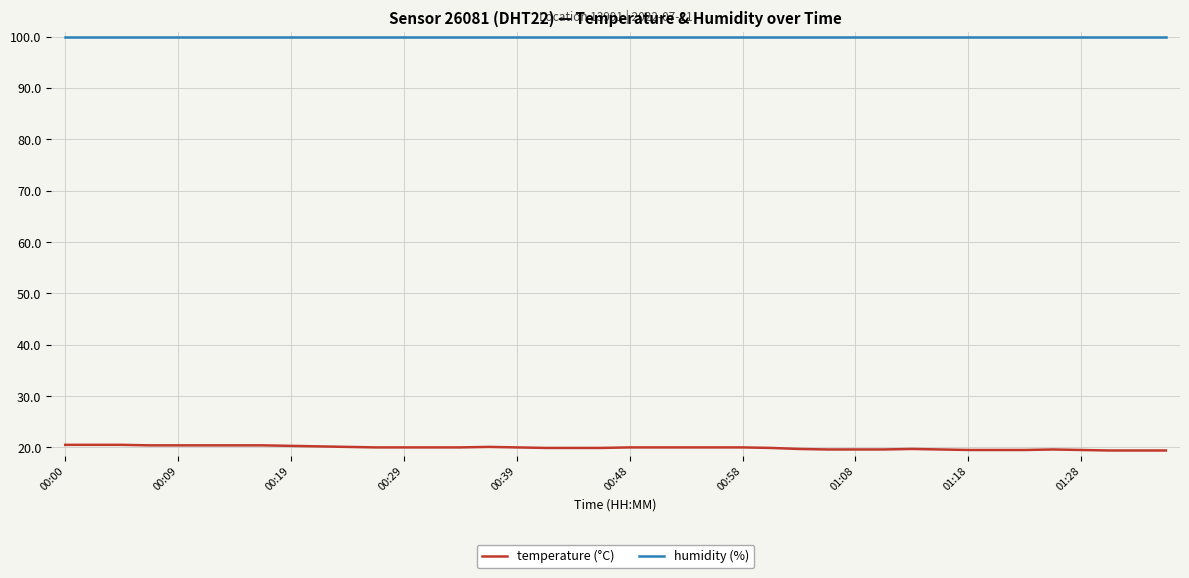

True or false: temperature (°C) and humidity (%) intersect in this chart.

False